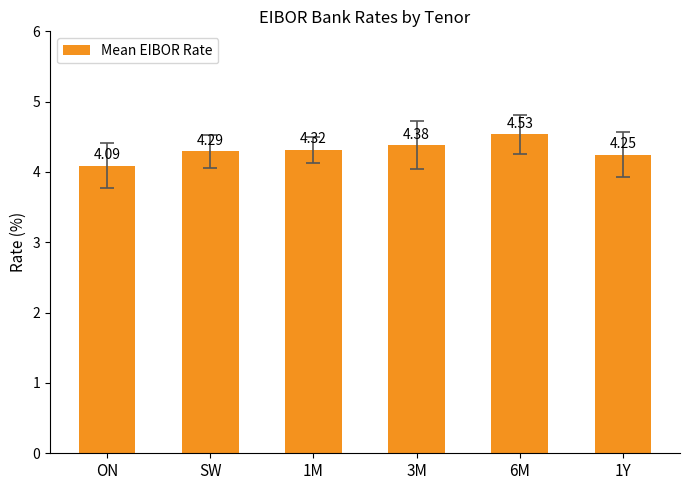

At which category does the chart reach its peak across all series?

6M